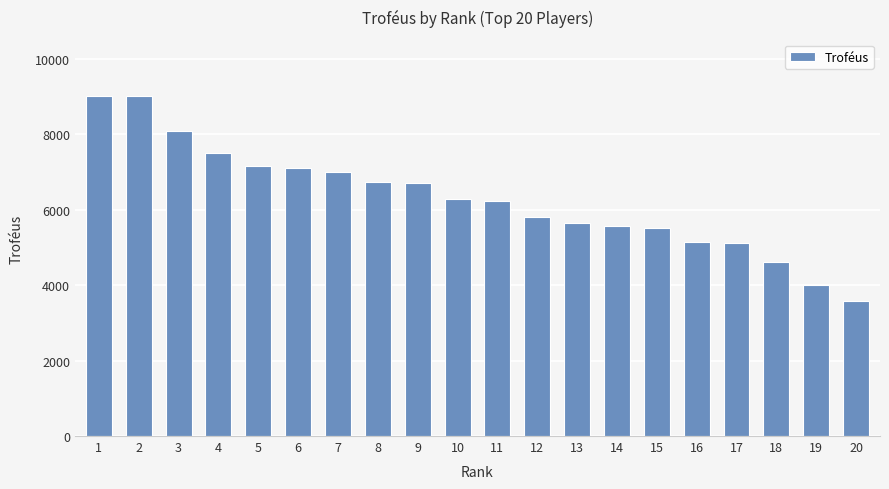

What is the value of the 3rd bar from the left?

8083